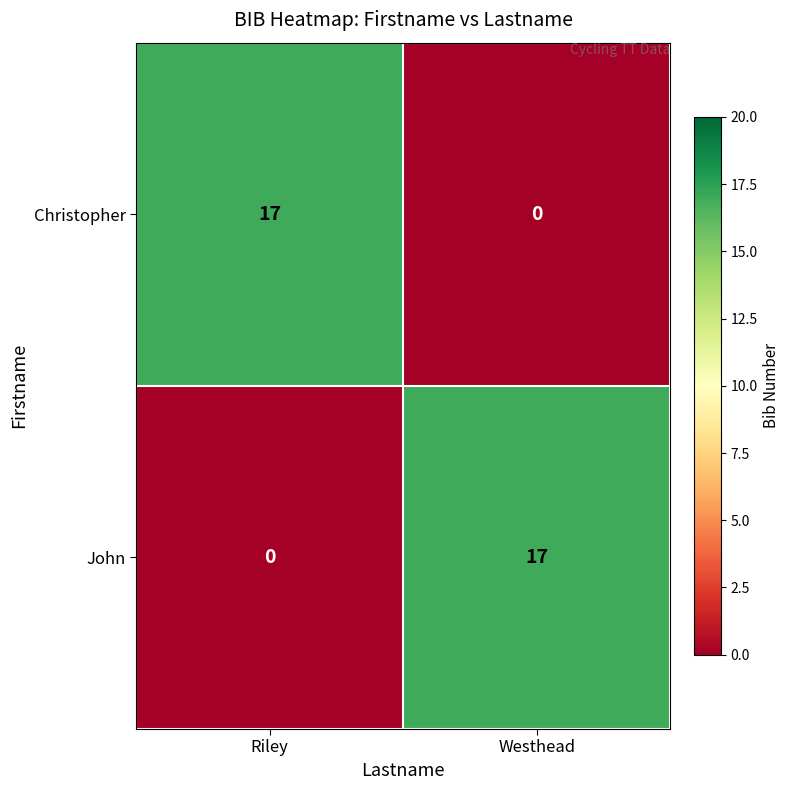

What is the maximum value for John?

17